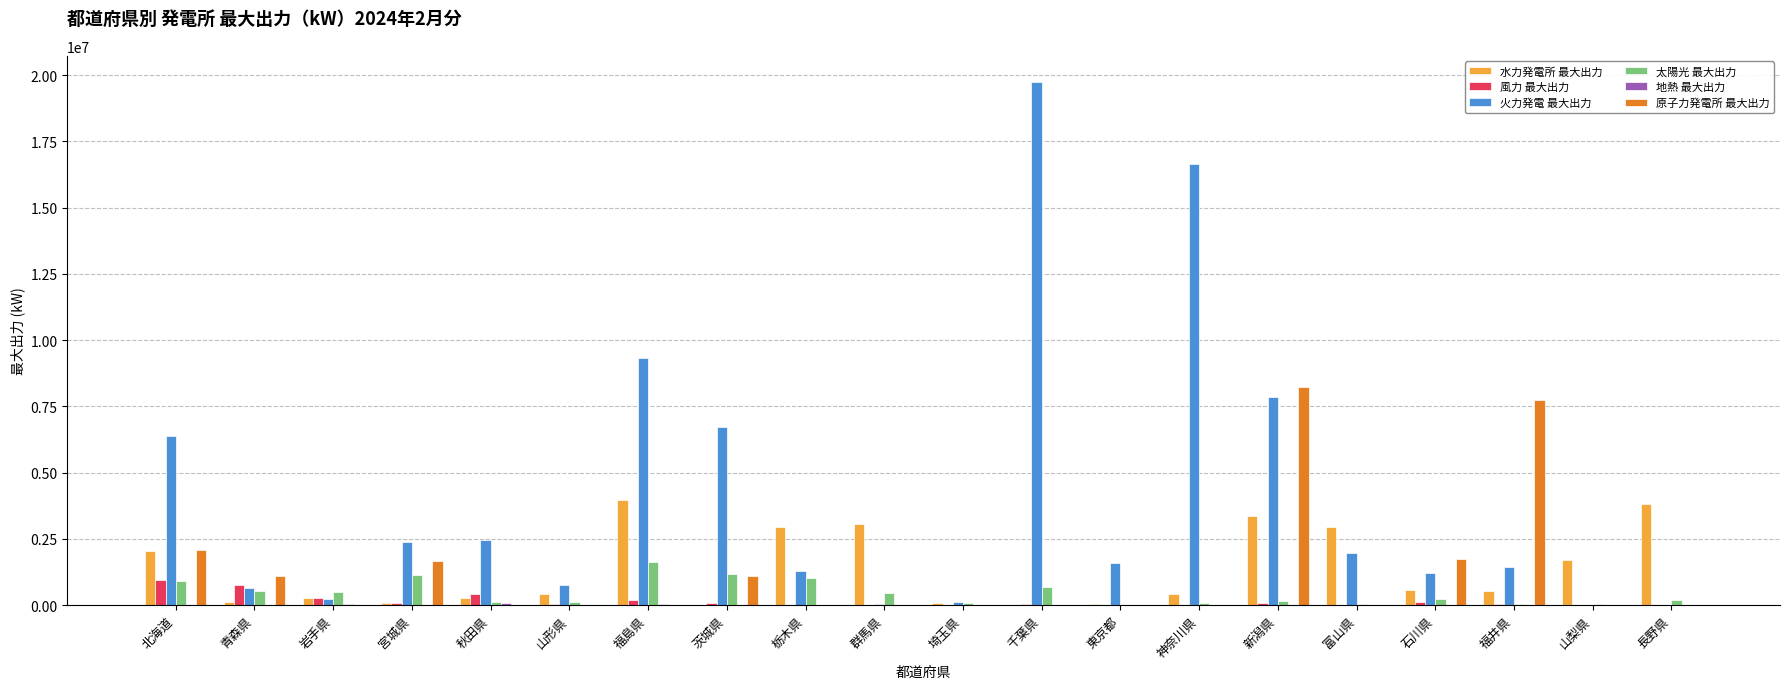

Which series has the largest total across all categories?

火力発電 最大出力